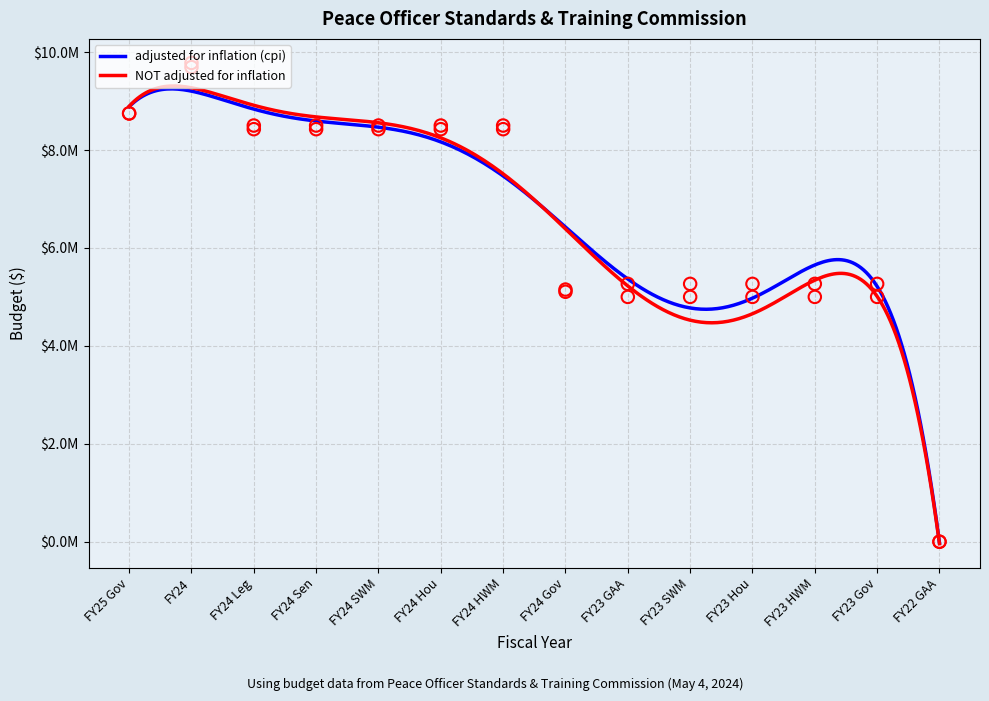

Which series reaches the maximum Y coordinate?

NOT adjusted for inflation